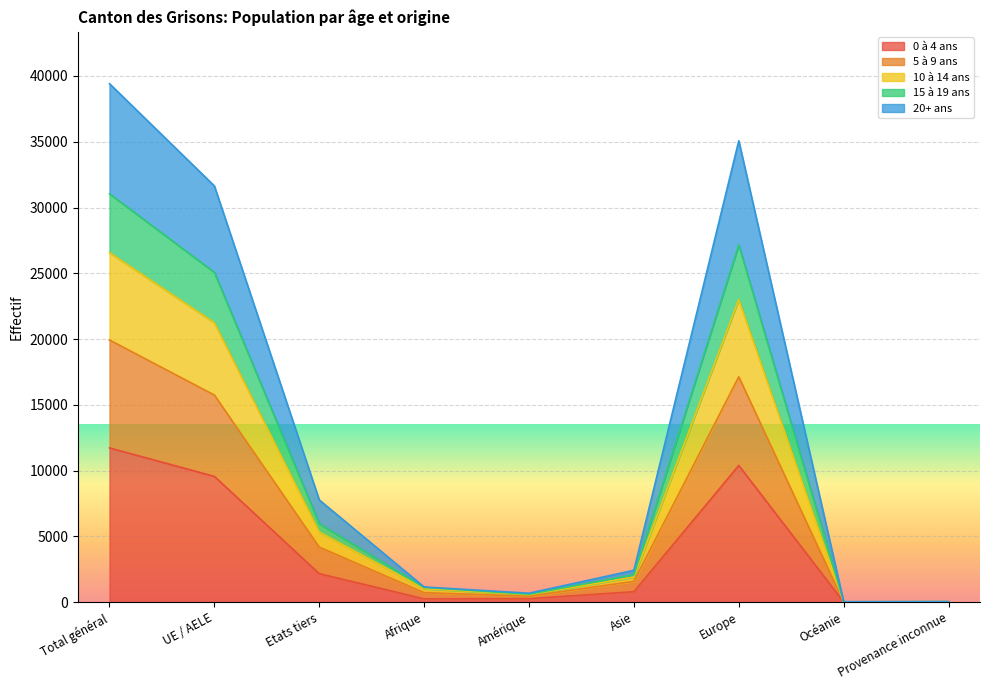

What is the total value across all series at UE / AELE?

31641